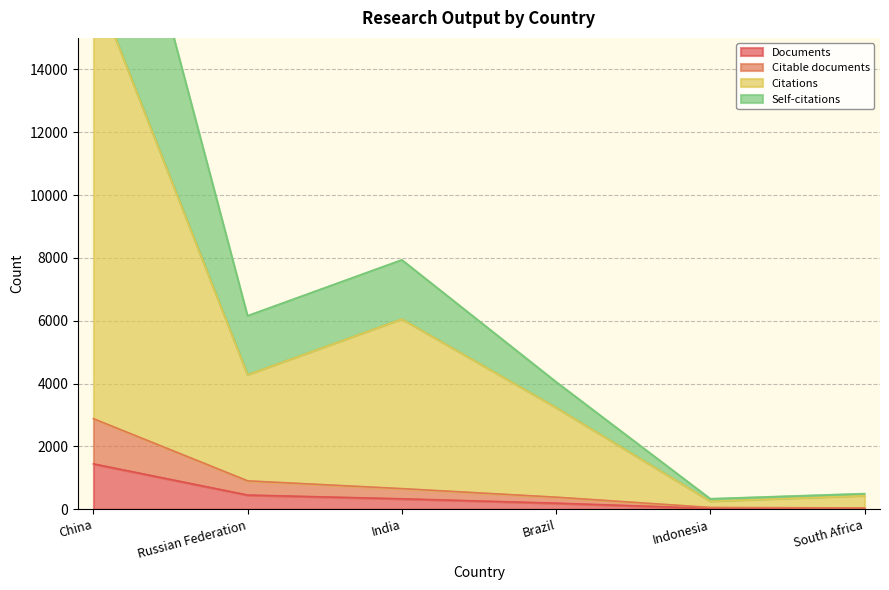

Reading left to right, list all the values displayed in this chart.

Documents: 1444	452	333	194	29	21
Citable documents: 2882	904	657	385	58	42
Citations: 16786	4279	6052	3235	254	430
Self-citations: 24681	6153	7932	4050	330	493